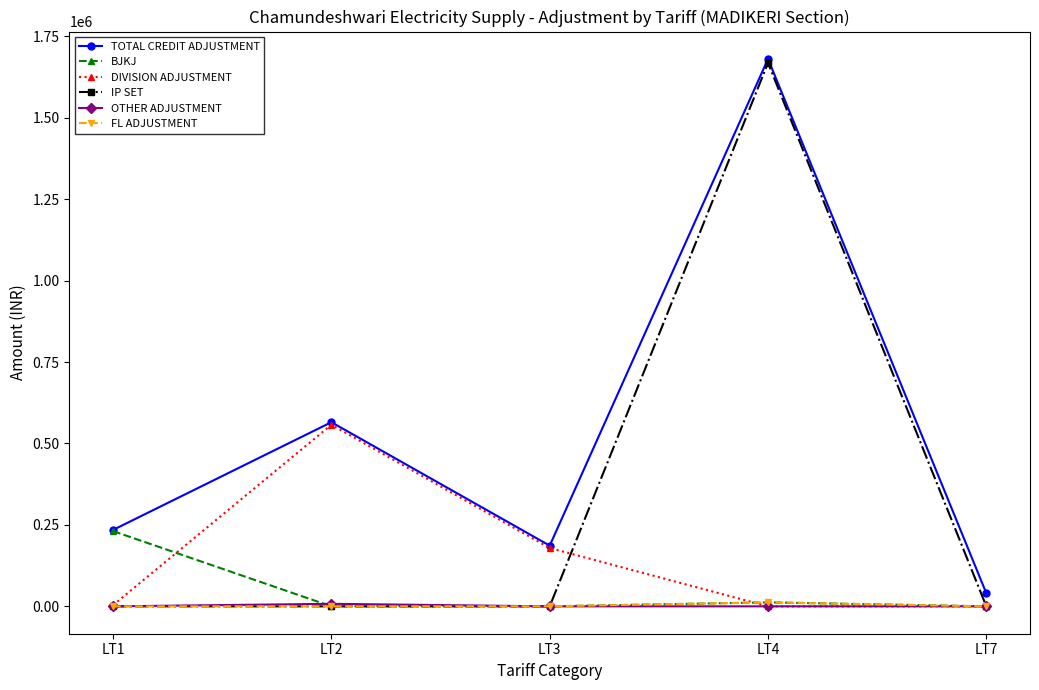

At which category does TOTAL CREDIT ADJUSTMENT reach its first local valley?

LT3